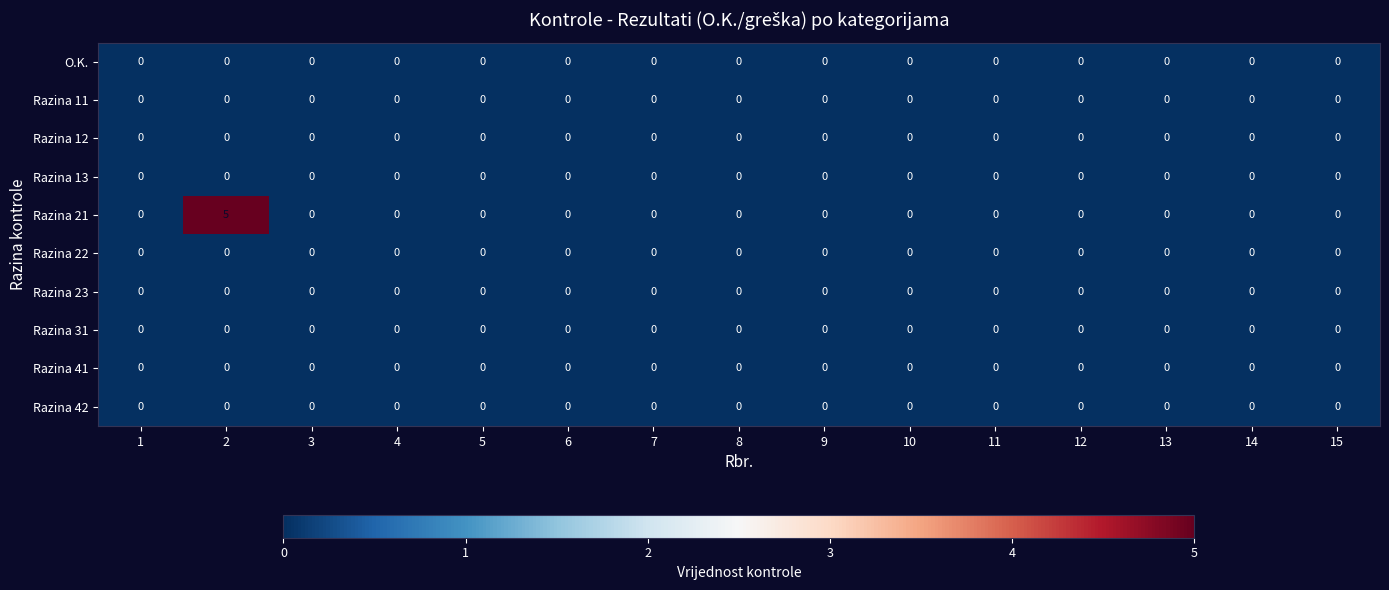

What is the maximum value shown in the chart?

5